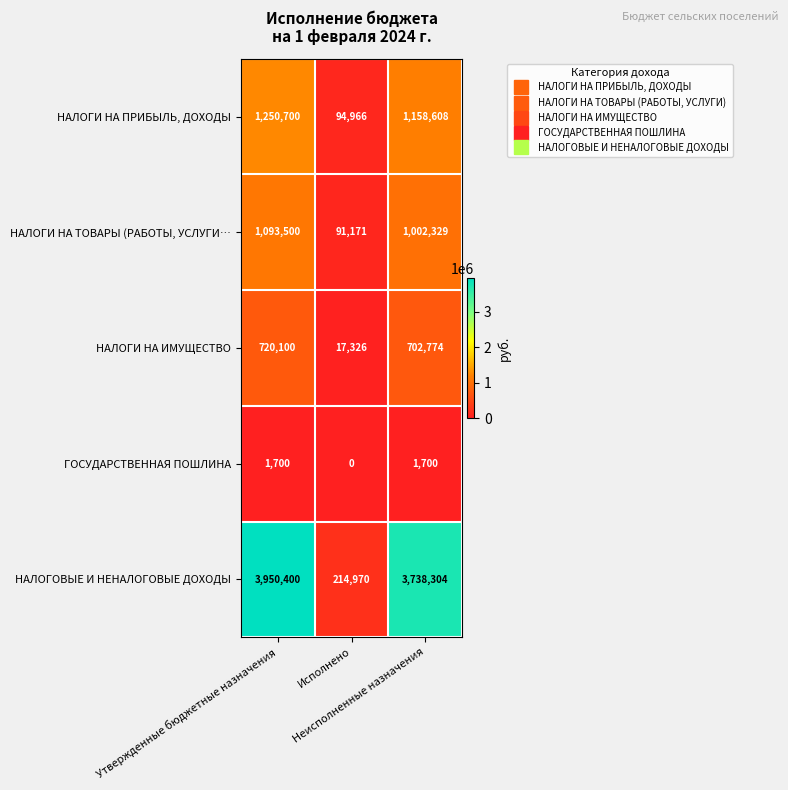

Which series has the largest range (max minus min)?

НАЛОГОВЫЕ И НЕНАЛОГОВЫЕ ДОХОДЫ